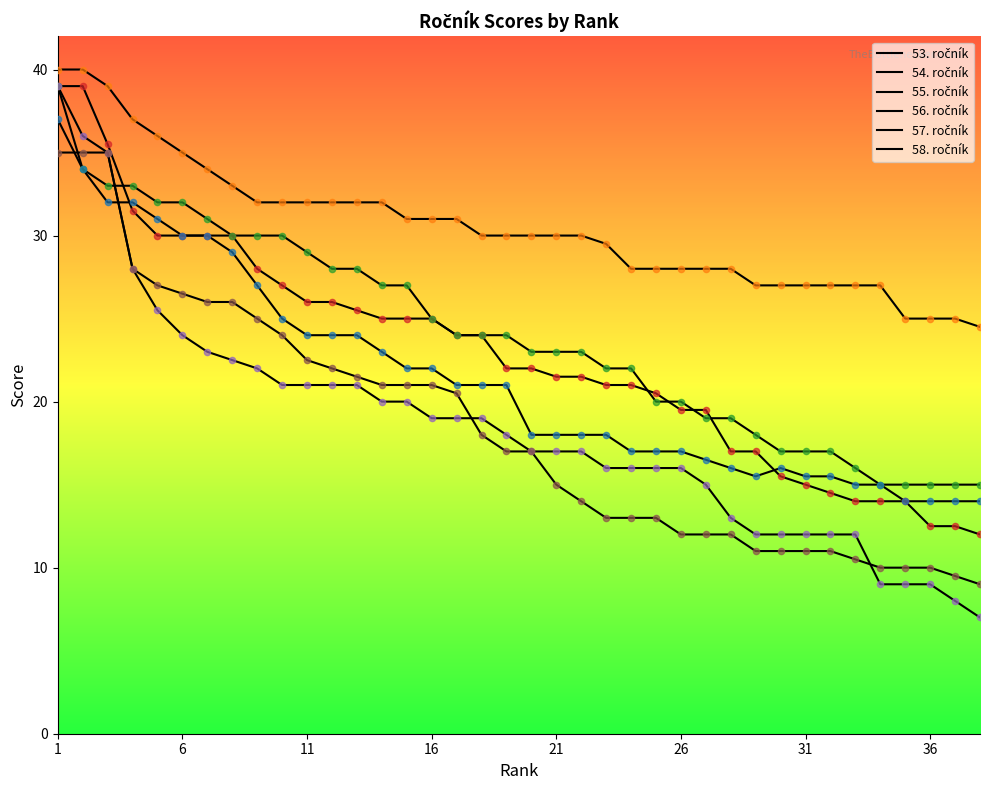

At how many categories does at least one series exceed 8?

38